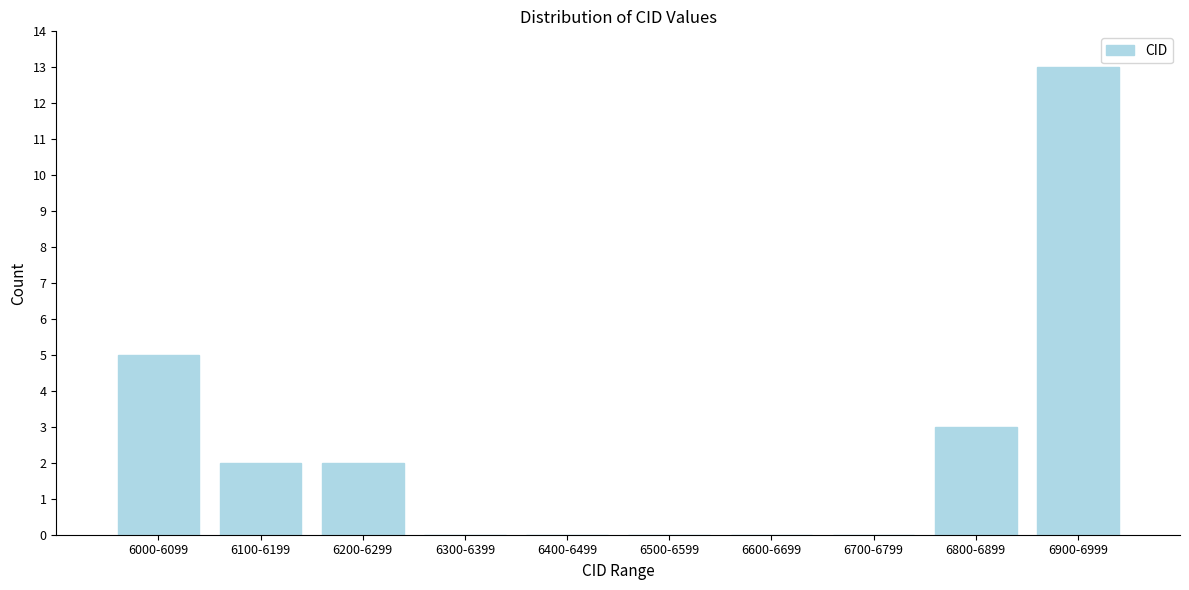

Reading left to right, list all the values displayed in this chart.

6000-6099=5	6100-6199=2	6200-6299=2	6300-6399=0	6400-6499=0	6500-6599=0	6600-6699=0	6700-6799=0	6800-6899=3	6900-6999=13